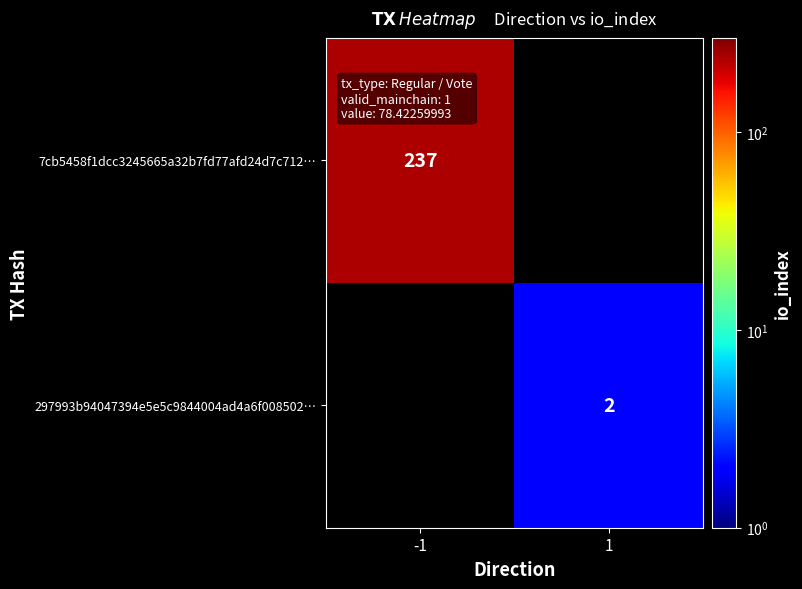

True or false: 7cb5458f1dcc3245665a32b7fd77afd24d7c712… has a value of 237 at -1.

True